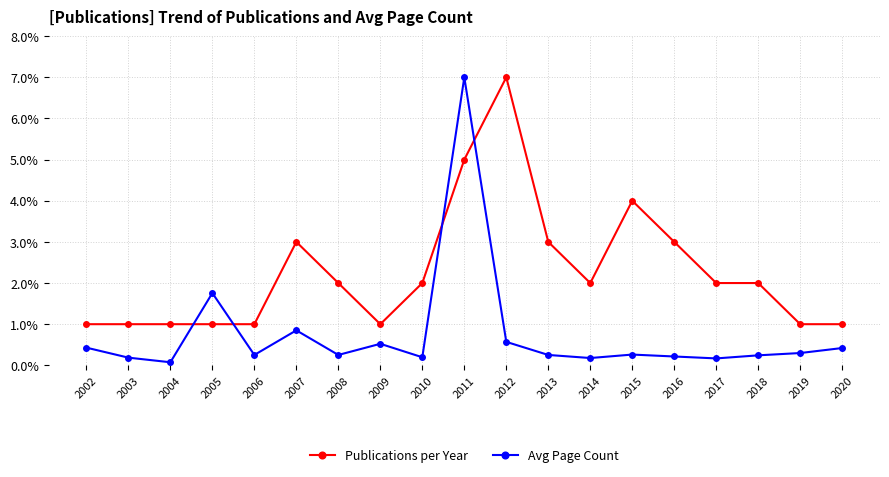

What is the value of the Avg Page Count point at the 12th from the left?

0.3